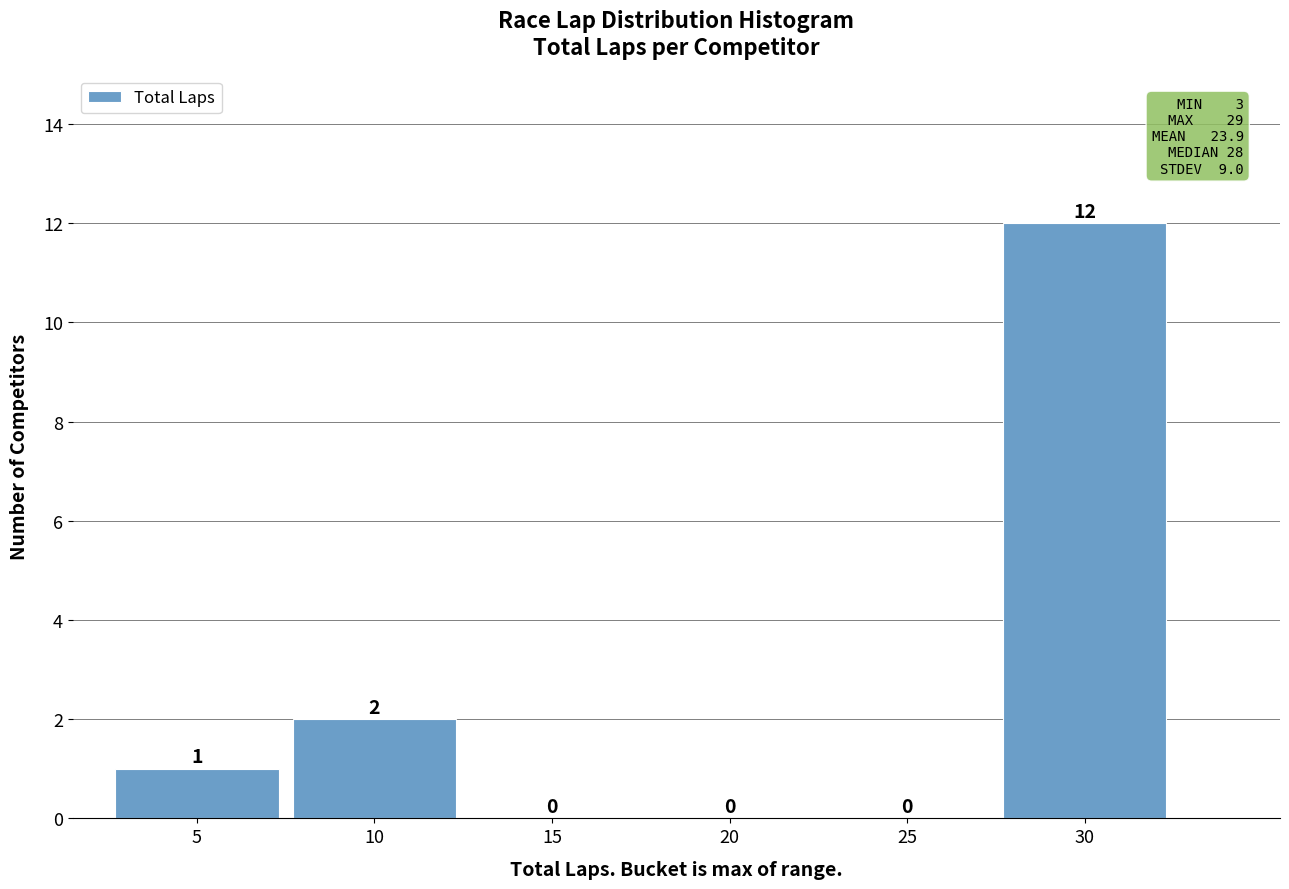

Reading left to right, extract all data points from this chart.

5=1	10=2	15=0	20=0	25=0	30=12